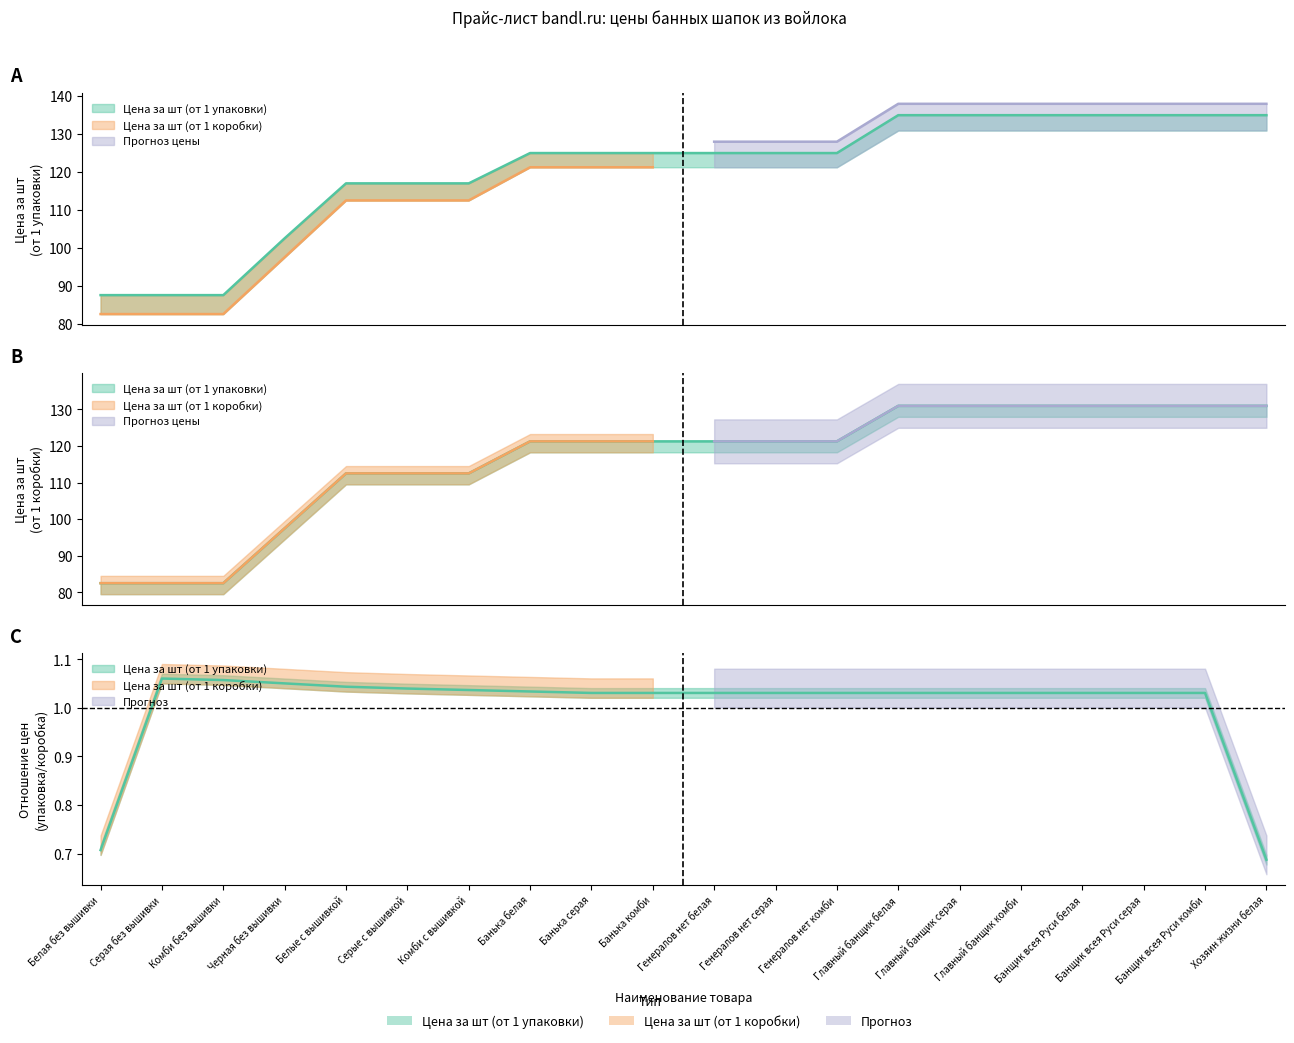

The value of Цена за шт (от 1 упаковки) at Серые с вышивкой is 117.0. True or false?

True